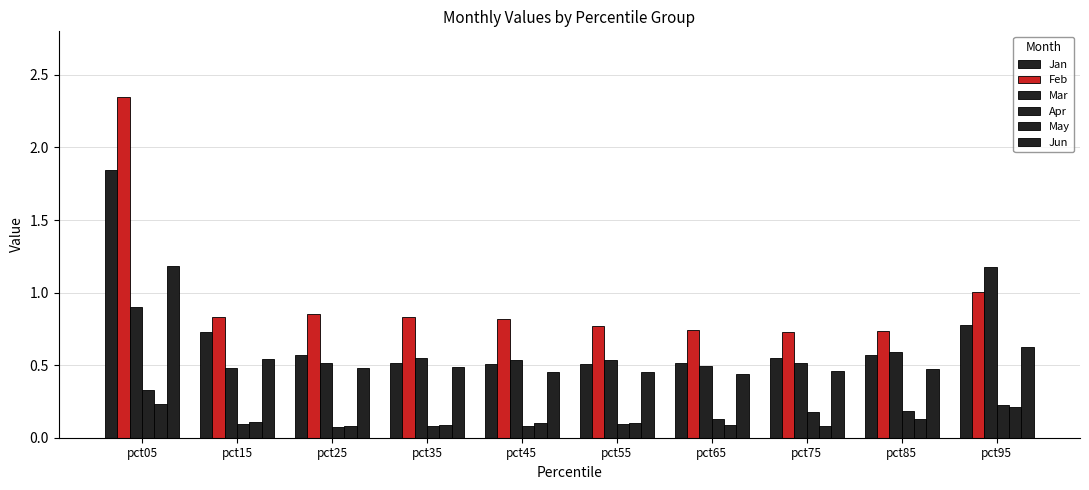

How many data points does each series have?

10